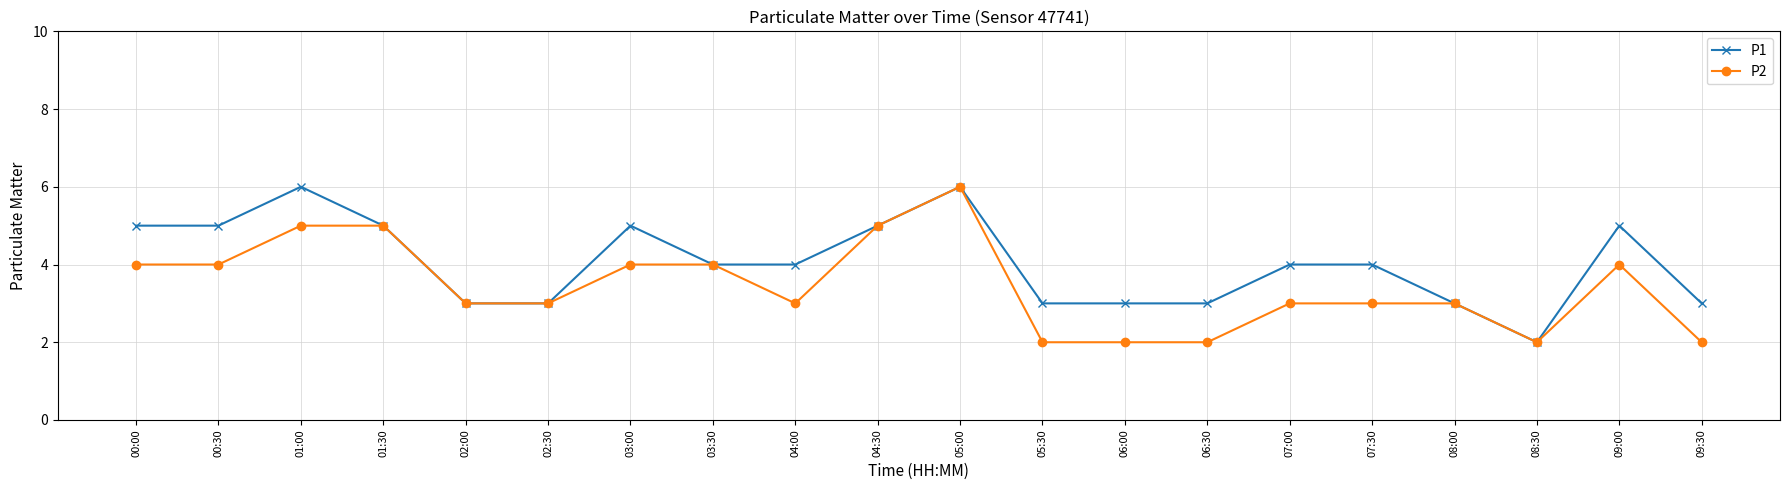

Which category has the highest value in the P2 series?

05:00